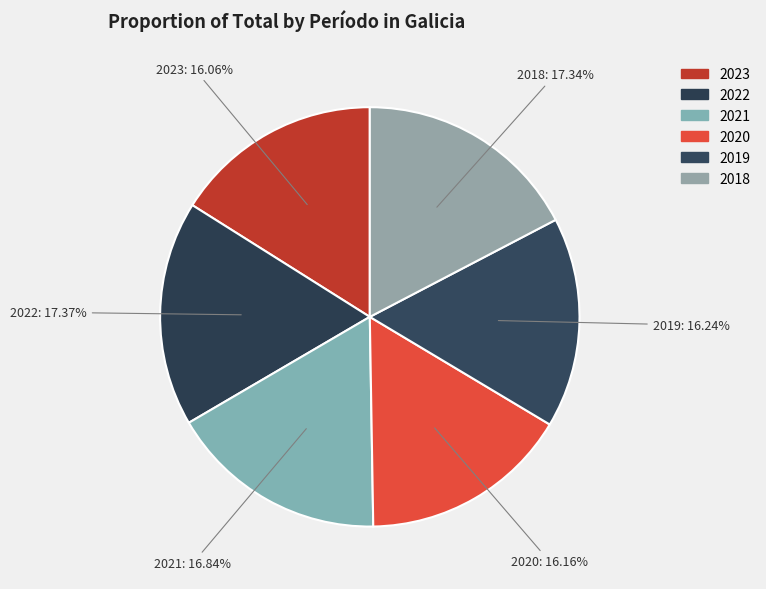

Does any single category account for the majority?

No